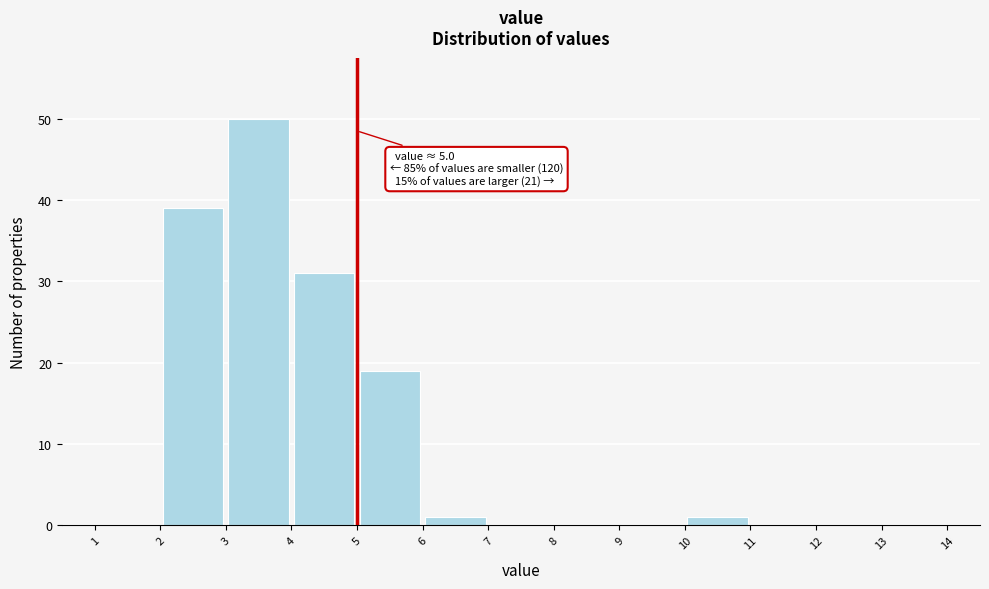

Over which range of the x-axis is the bar tallest?

3 to 4